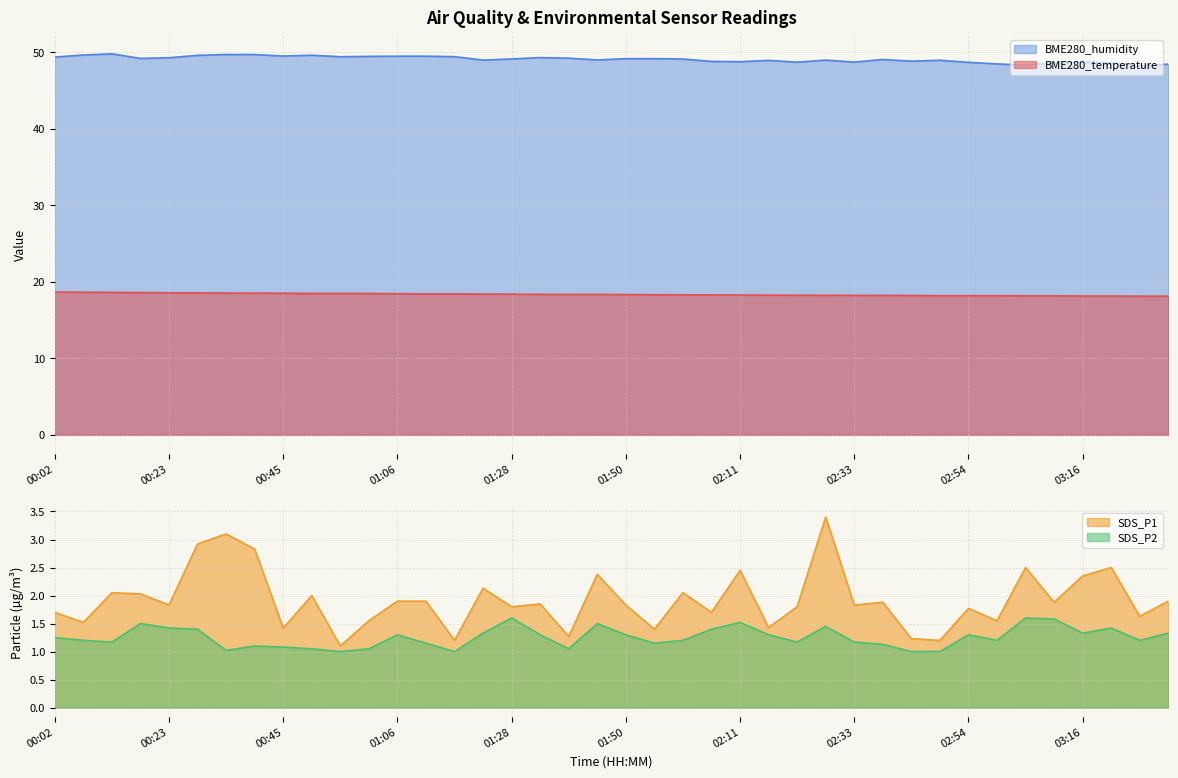

True or false: SDS_P2 and SDS_P1 intersect in this chart.

False